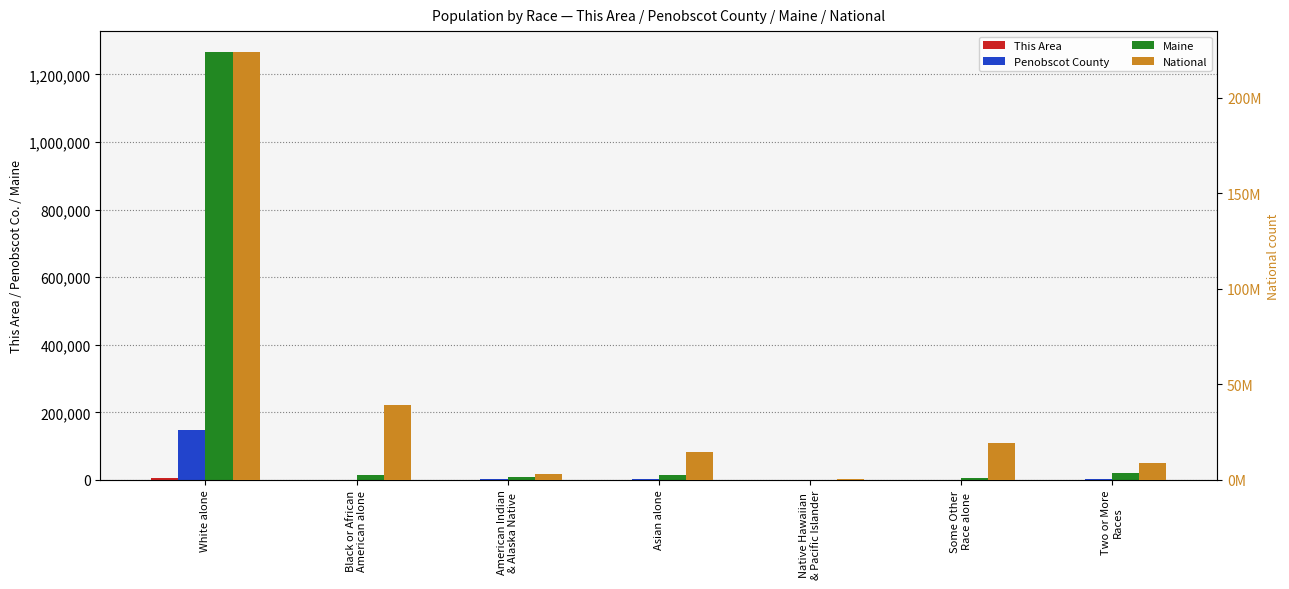

At how many categories does at least one series exceed 175851107?

1